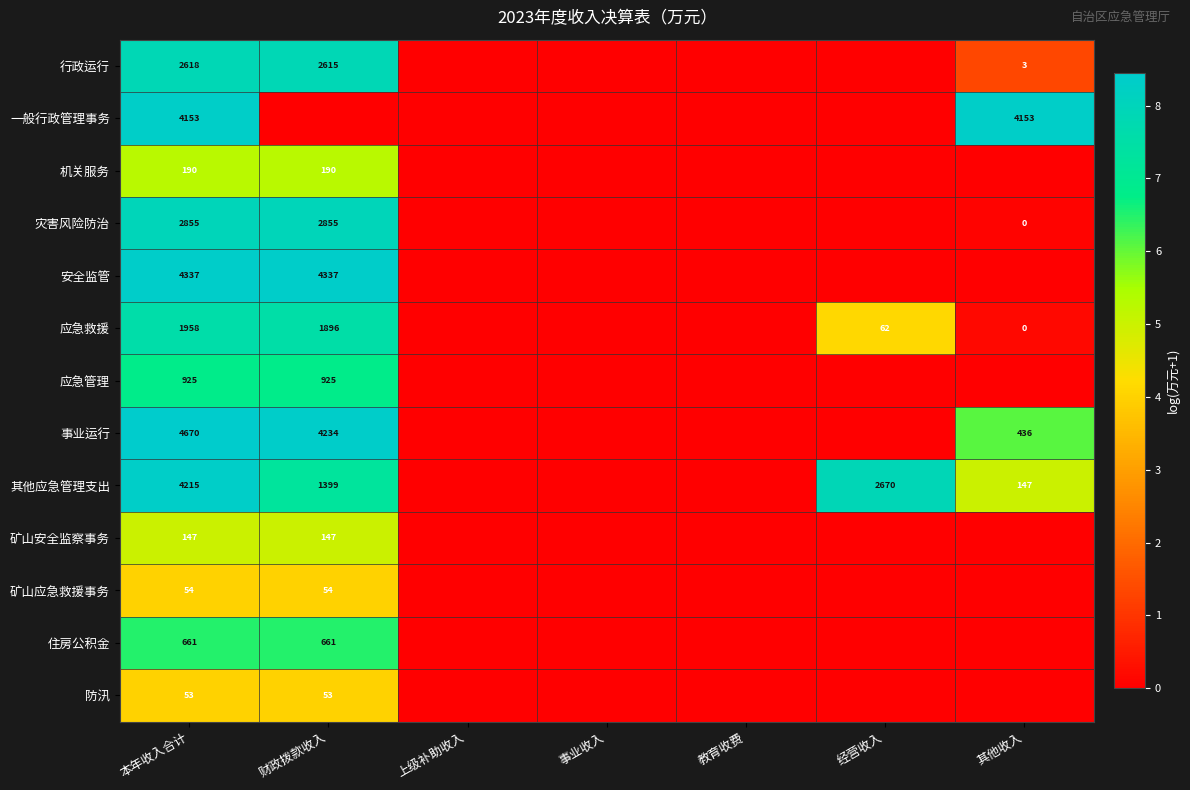

True or false: 矿山安全监察事务 has a value of 232 at 本年收入合计.

False